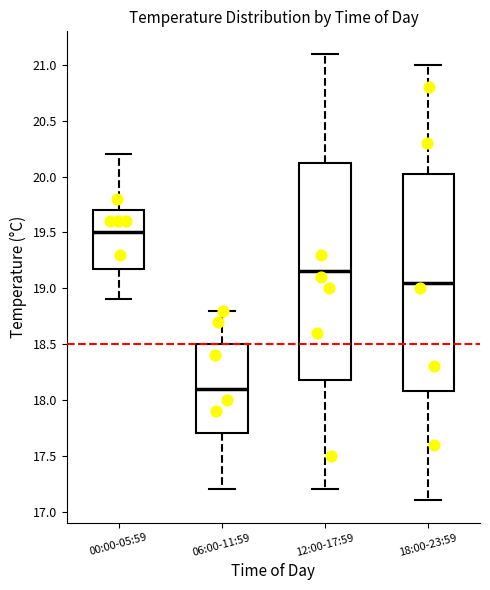

Reading left to right, transcribe this box plot: for each box, give where its median line is, the range the box spans, and where its two whiskers end, as read against the y-axis. The values are not printed on the chart, so give them approximately, as read against the axis.

00:00-05:59: median 19.50, box 19.20 to 19.70, whiskers 18.90 to 20.20
06:00-11:59: median 18.10, box 17.70 to 18.50, whiskers 17.20 to 18.80
12:00-17:59: median 19.15, box 18.20 to 20.15, whiskers 17.20 to 21.10
18:00-23:59: median 19.05, box 18.10 to 20.05, whiskers 17.10 to 21.00